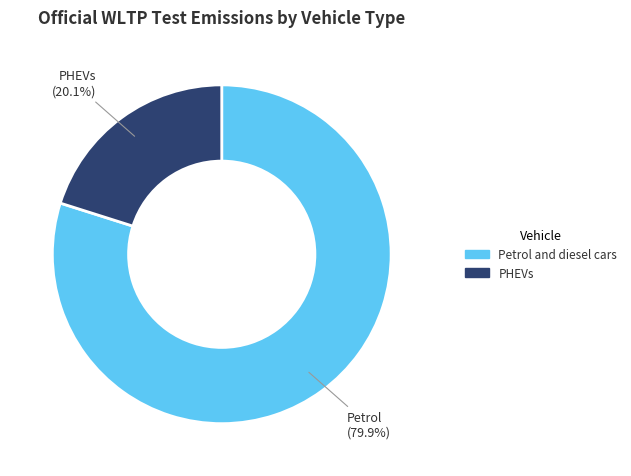

How much of the chart is everything except PHEVs?

79.9%